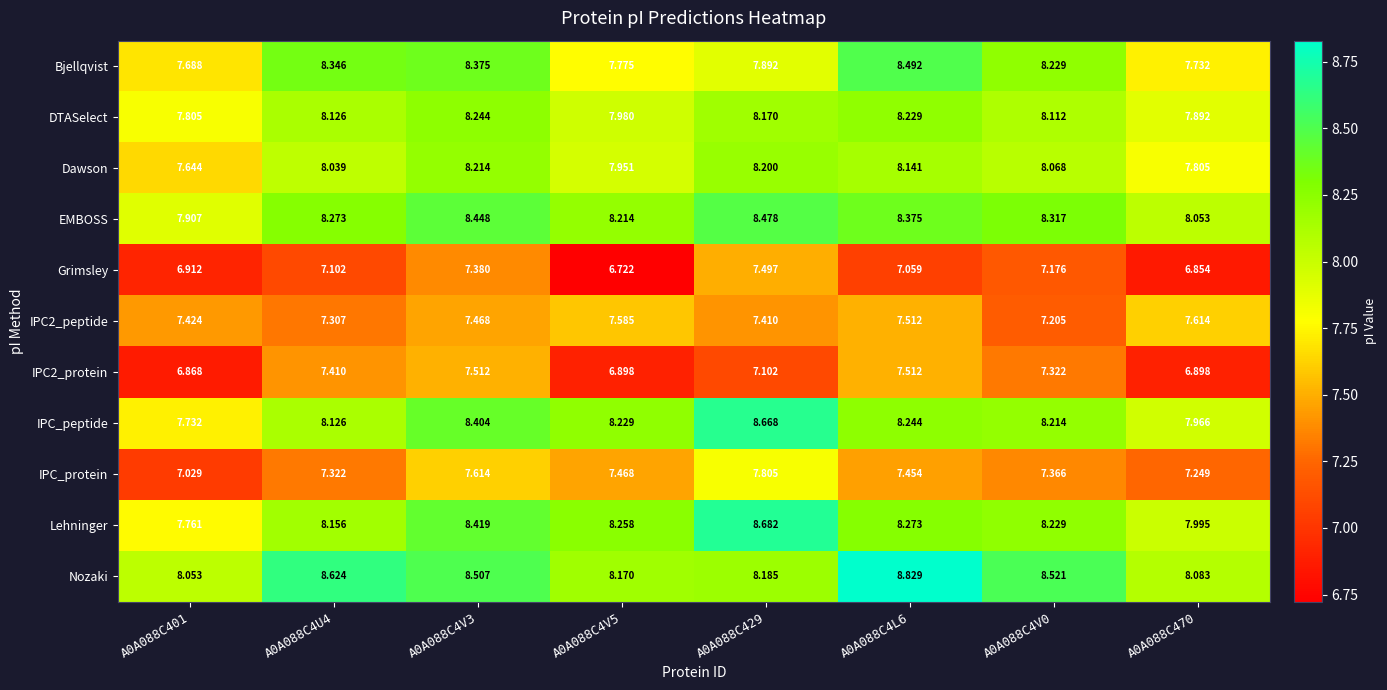

Between A0A088C401 and A0A088C4V0, which series saw the biggest shift?

Bjellqvist